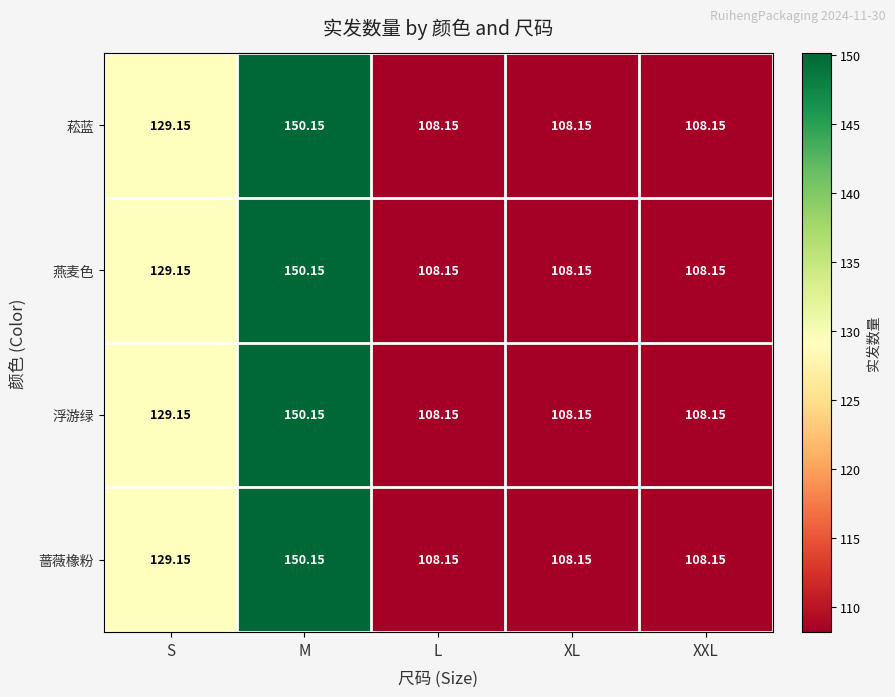

Is the value of 浮游绿 at L greater than the value of 蔷薇橡粉 at S?

No